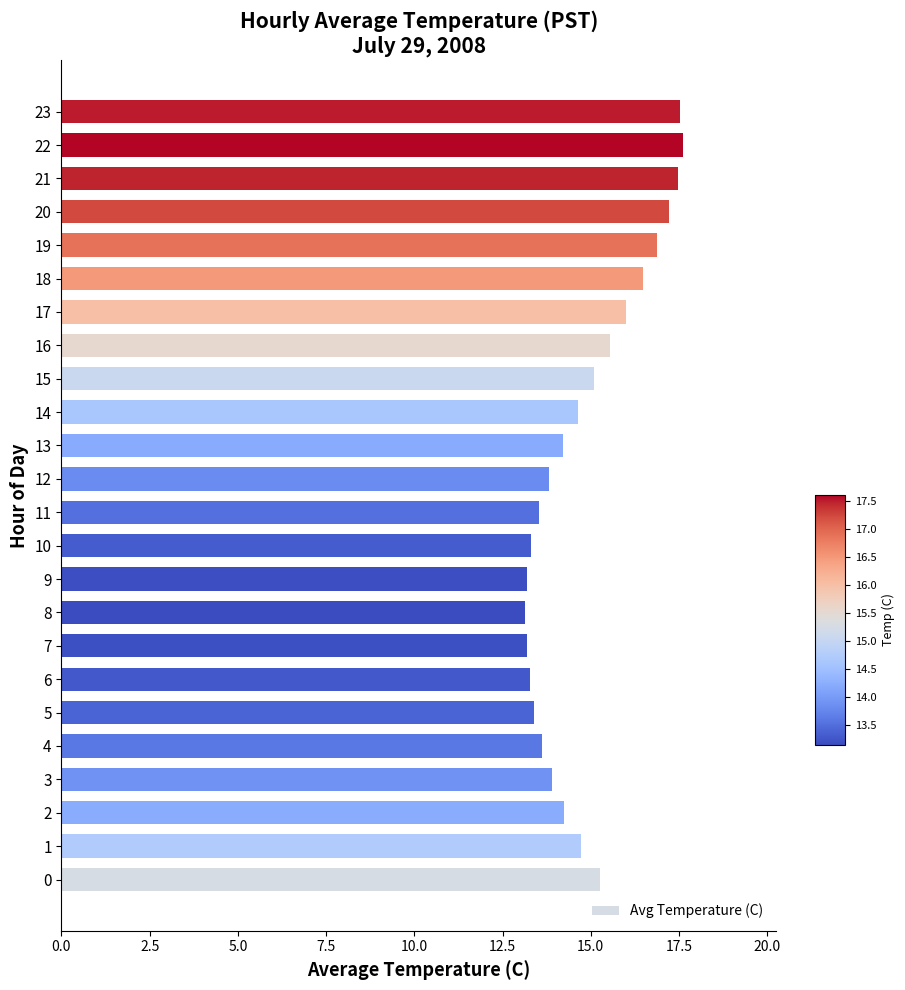

What is the difference between the values at 13 and 1?

0.5